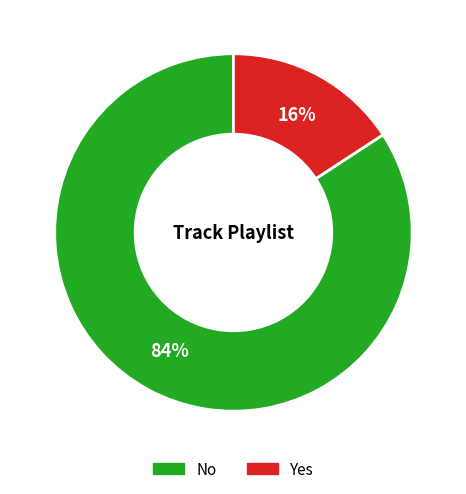

Between No and Yes, which is larger?

No